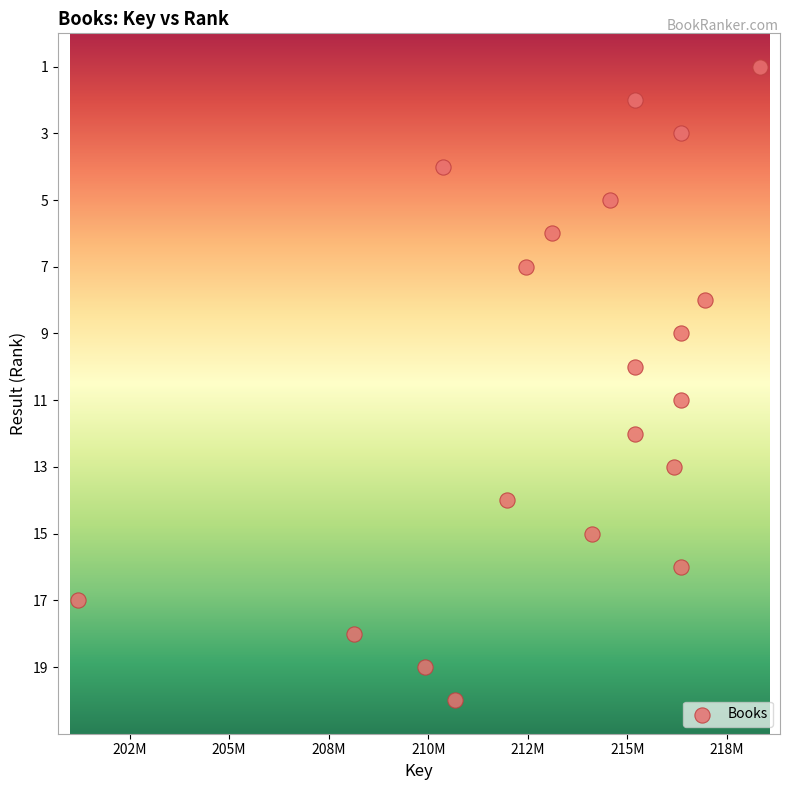

What is the range of Y values (max minus min)?

19